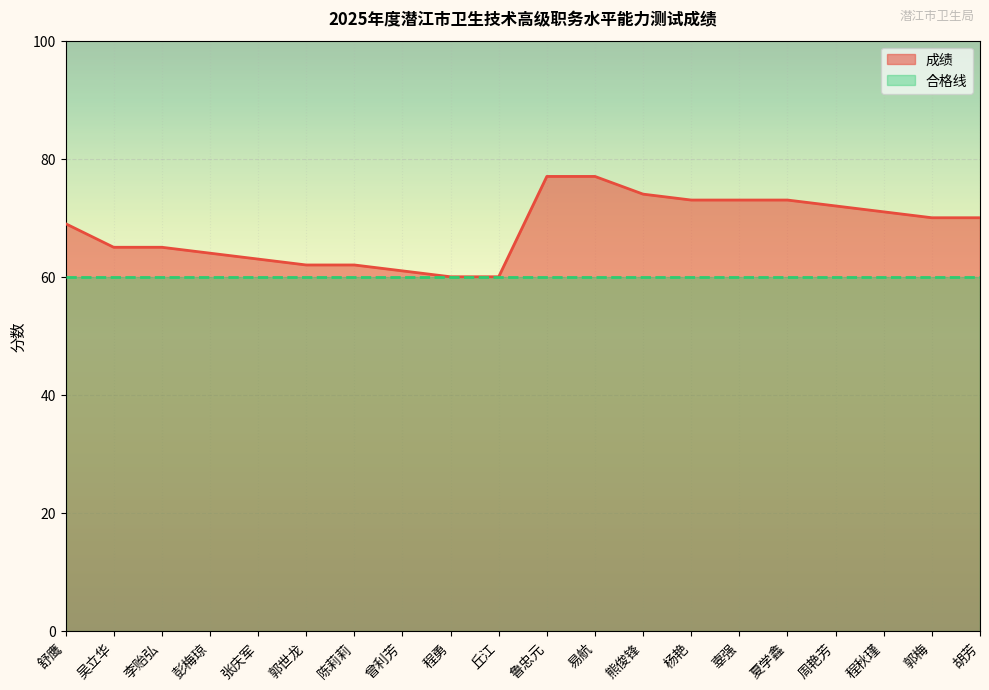

Which category has the lowest value across all series?

程勇